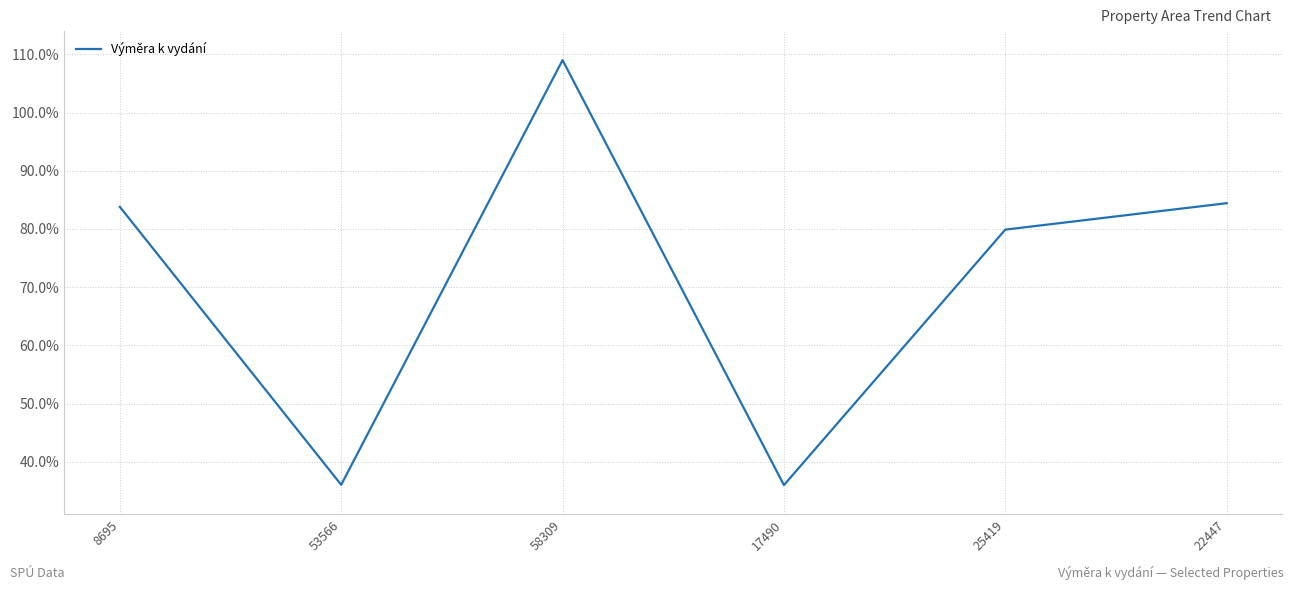

At which label does the data first exceed 83?

8695